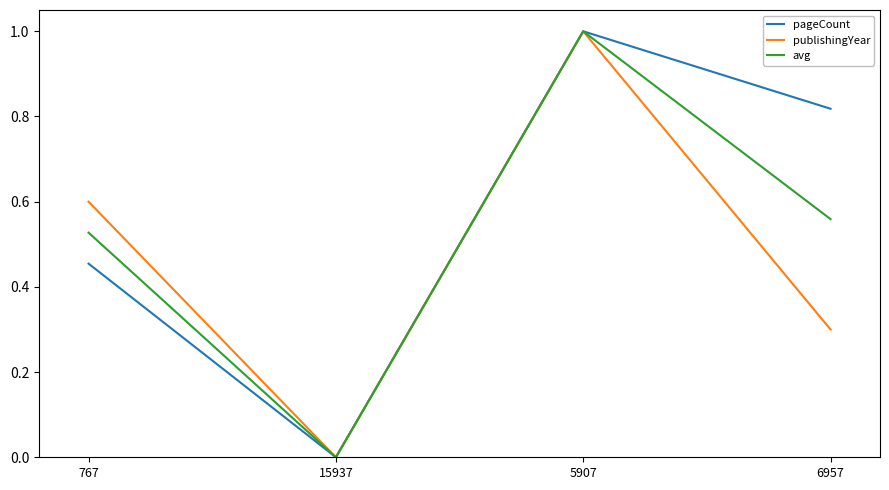

Rank the series by their average value, from lowest to highest.

publishingYear, avg, pageCount